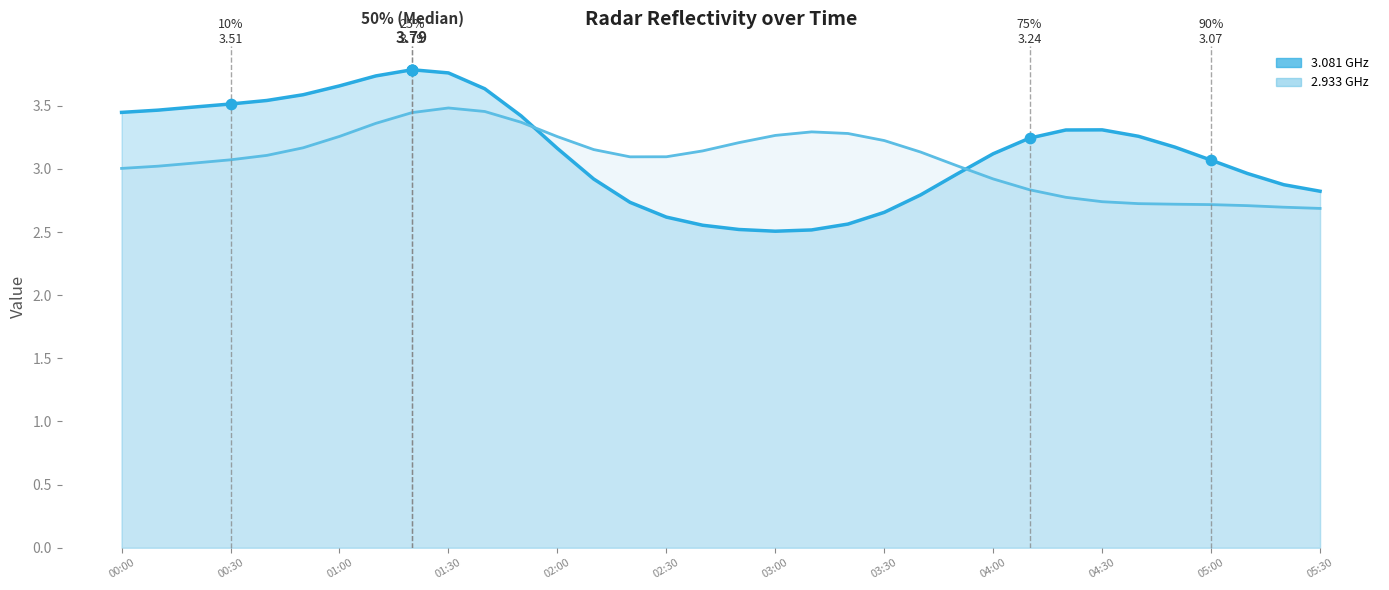

Which series has the largest total across all categories?

  3.081